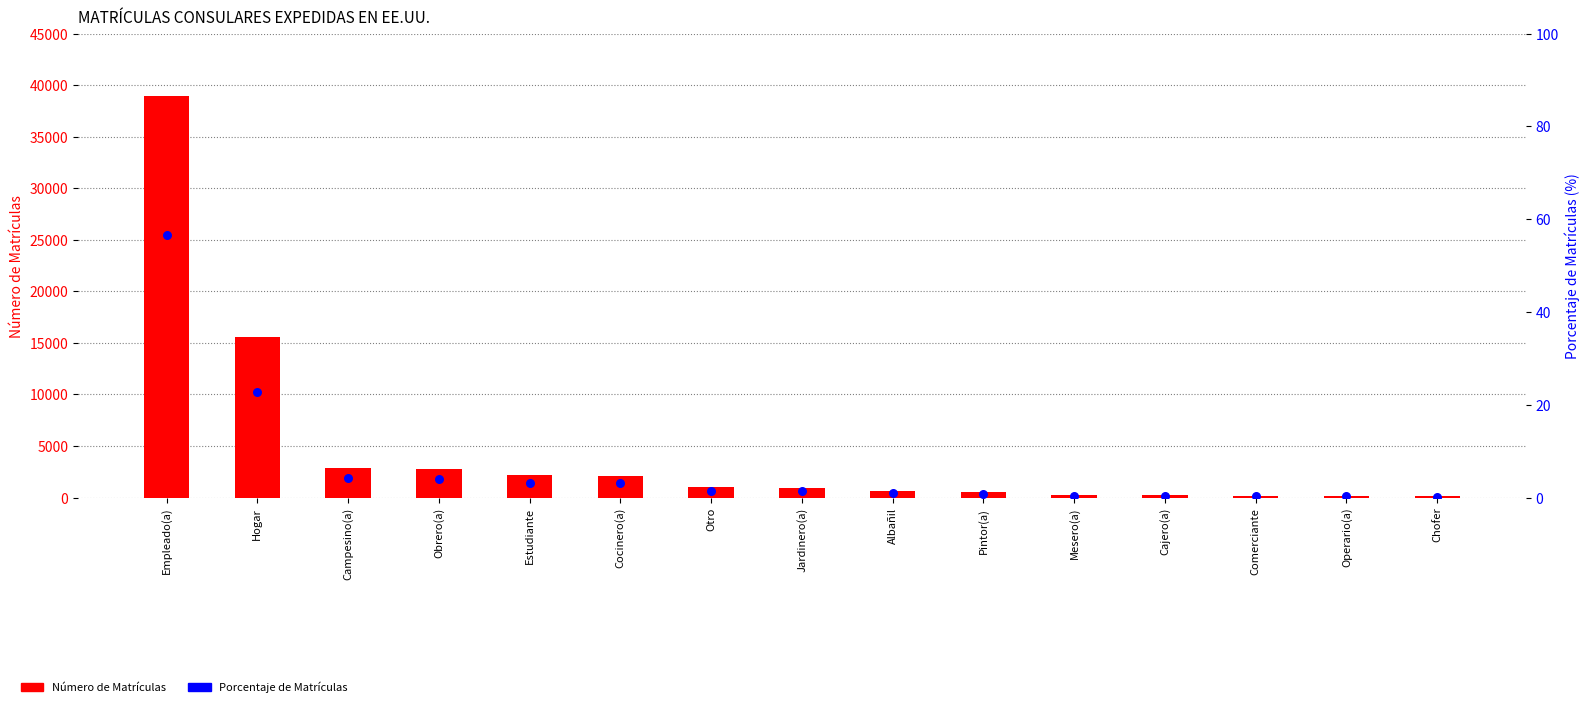

Which series reaches the minimum Y coordinate?

Porcentaje de Matrículas